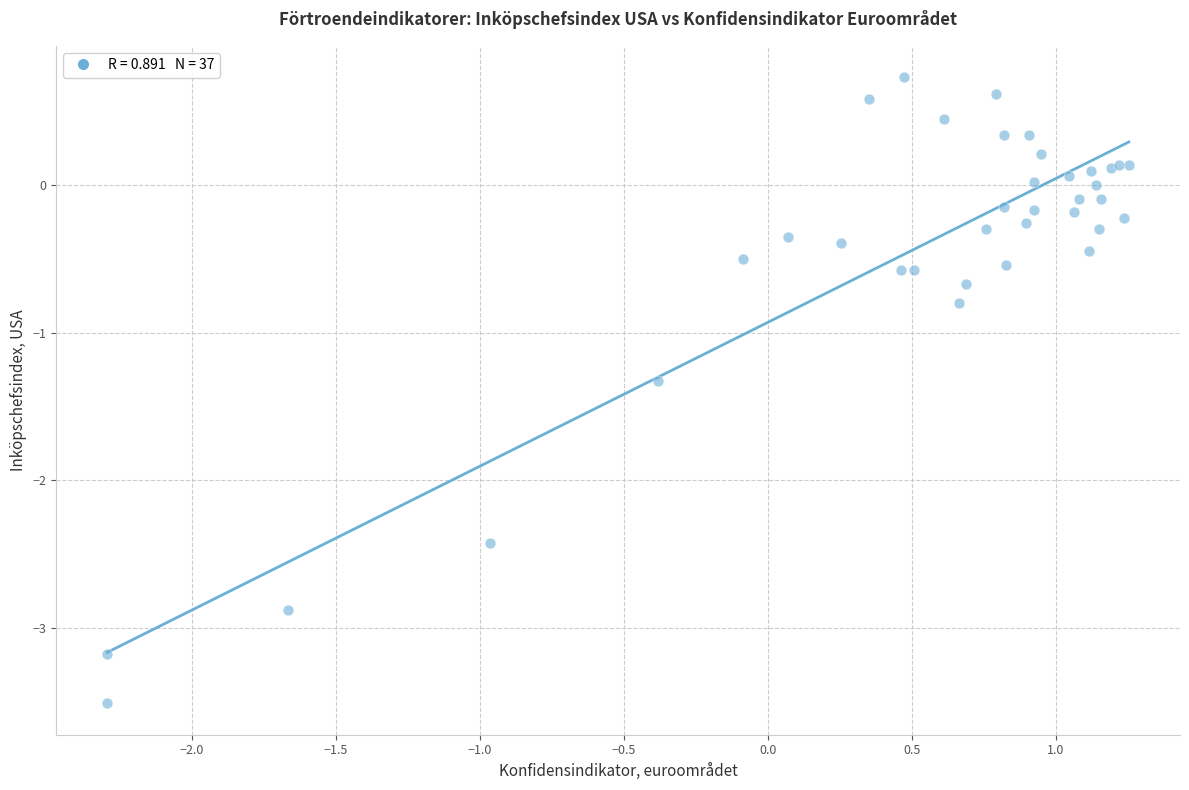

What Y value in the scatter plot is closest to -1?

-0.8